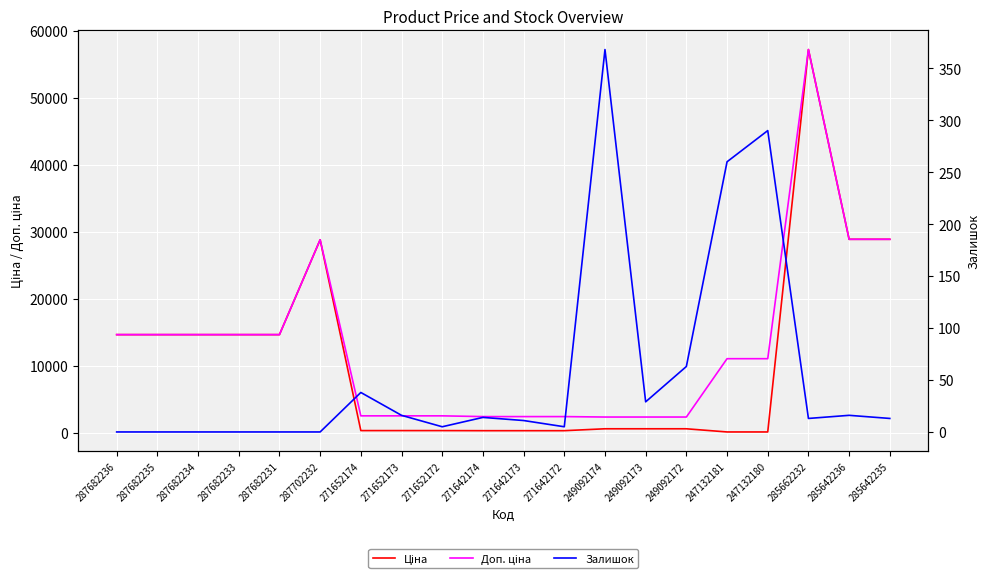

What is the value of the Залишок point at the 19th from the left?

16.0